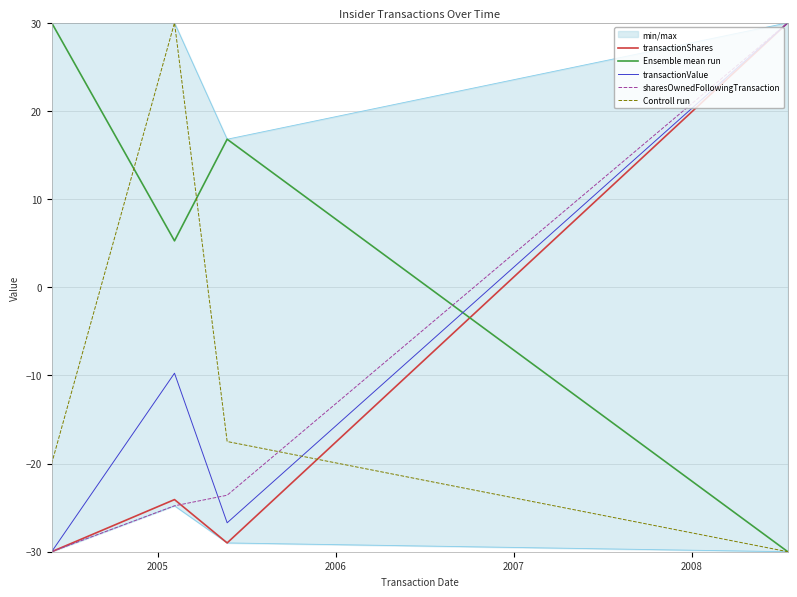

What is the maximum value for transactionShares?

30.0